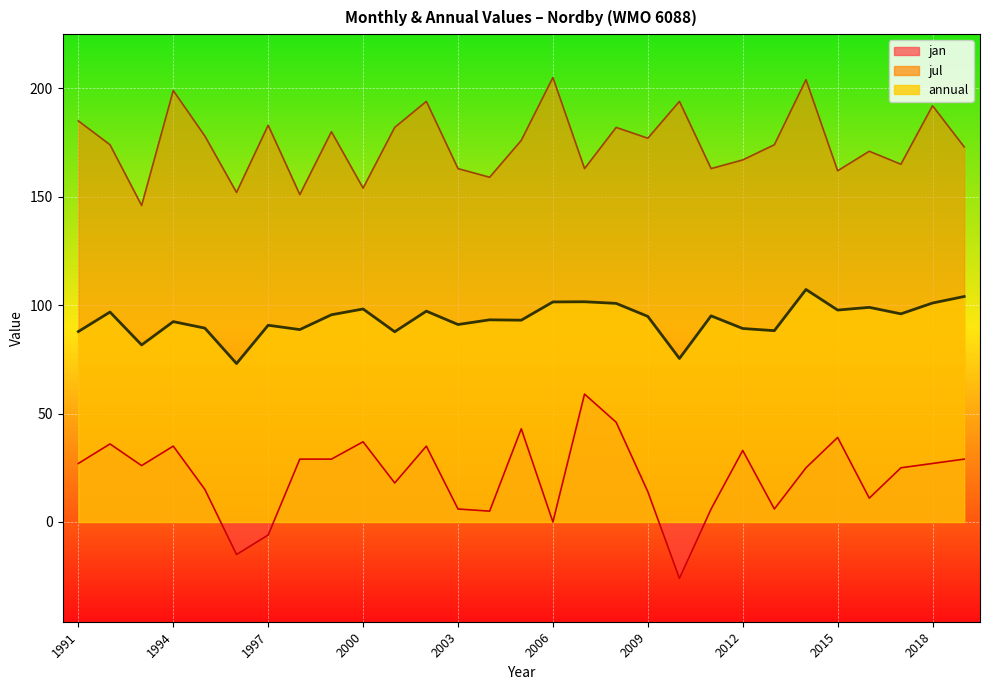

Reading left to right, transcribe all the data shown in this chart.

jan: 1991=27.0	1992=36.0	1993=26.0	1994=35.0	1995=15.0	1996=-15.0	1997=-6.0	1998=29.0	1999=29.0	2000=37.0	2001=18.0	2002=35.0	2003=6.0	2004=5.0	2005=43.0	2006=0.0	2007=59.0	2008=46.0	2009=14.0	2010=-26.0	2011=6.0	2012=33.0	2013=6.0	2014=25.0	2015=39.0	2016=11.0	2017=25.0	2018=27.0	2019=29.0
jul: 1991=185.0	1992=174.0	1993=146.0	1994=199.0	1995=178.0	1996=152.0	1997=183.0	1998=151.0	1999=180.0	2000=154.0	2001=182.0	2002=194.0	2003=163.0	2004=159.0	2005=176.0	2006=205.0	2007=163.0	2008=182.0	2009=177.0	2010=194.0	2011=163.0	2012=167.0	2013=174.0	2014=204.0	2015=162.0	2016=171.0	2017=165.0	2018=192.0	2019=173.0
annual: 1991=87.8	1992=96.8	1993=81.7	1994=92.4	1995=89.4	1996=73.1	1997=90.8	1998=88.8	1999=95.6	2000=98.2	2001=87.8	2002=97.2	2003=91.1	2004=93.2	2005=93.1	2006=101.5	2007=101.6	2008=100.8	2009=94.8	2010=75.4	2011=95.1	2012=89.2	2013=88.2	2014=107.2	2015=97.8	2016=99.0	2017=96.0	2018=101.0	2019=104.0